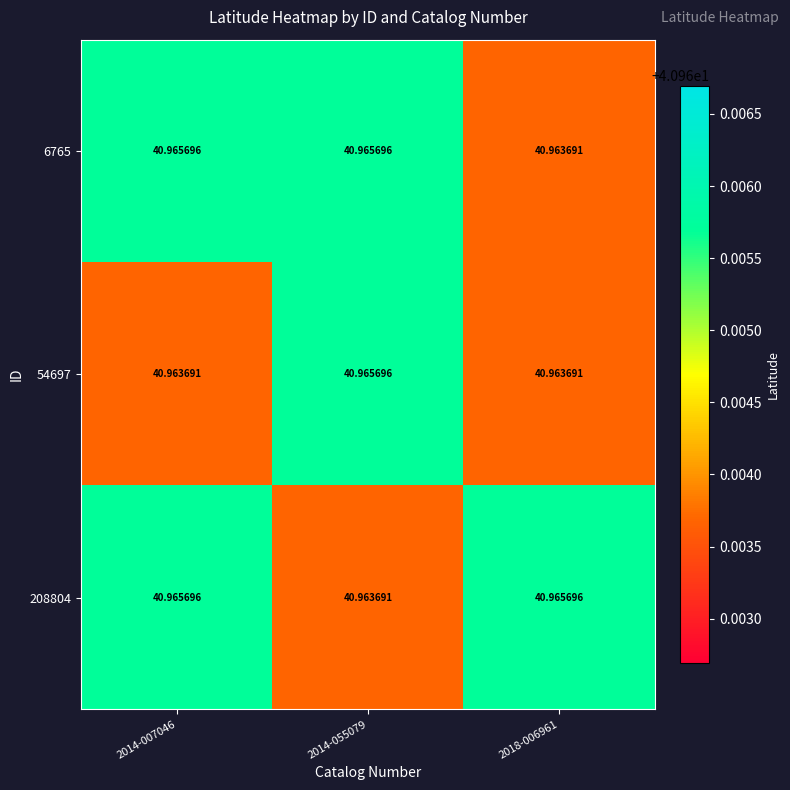

Is the value of 54697 at 2018-006961 greater than the value of 6765 at 2014-055079?

No